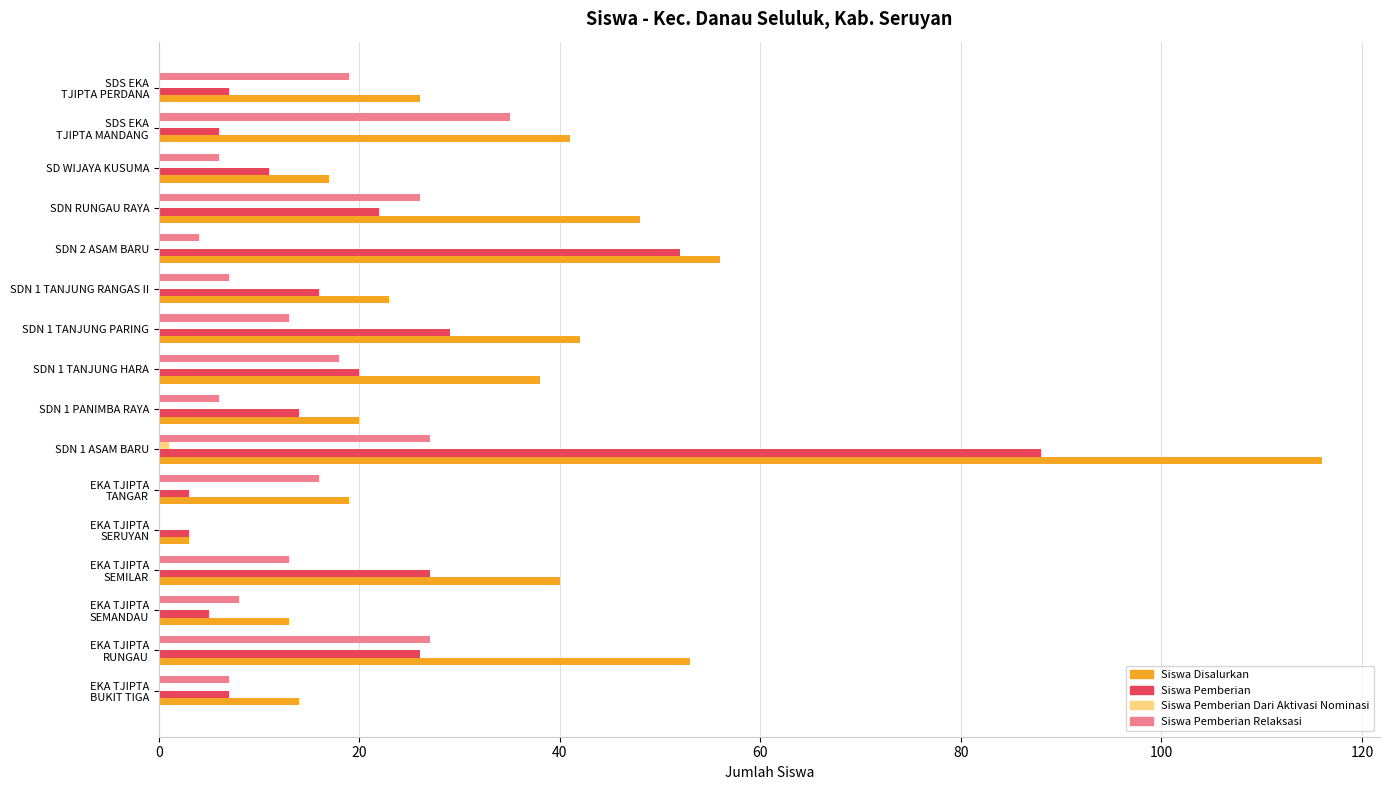

At which label is Siswa Disalurkan closest to 59?

SDN 2 ASAM BARU